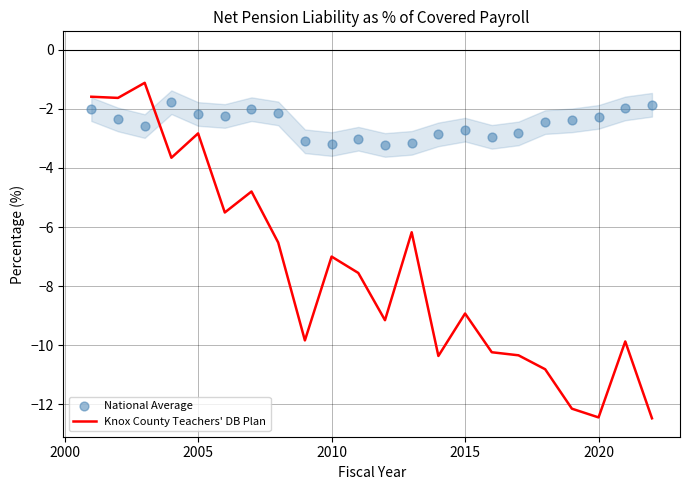

Which series has the largest Y range (max minus min)?

Knox County Teachers' DB Plan